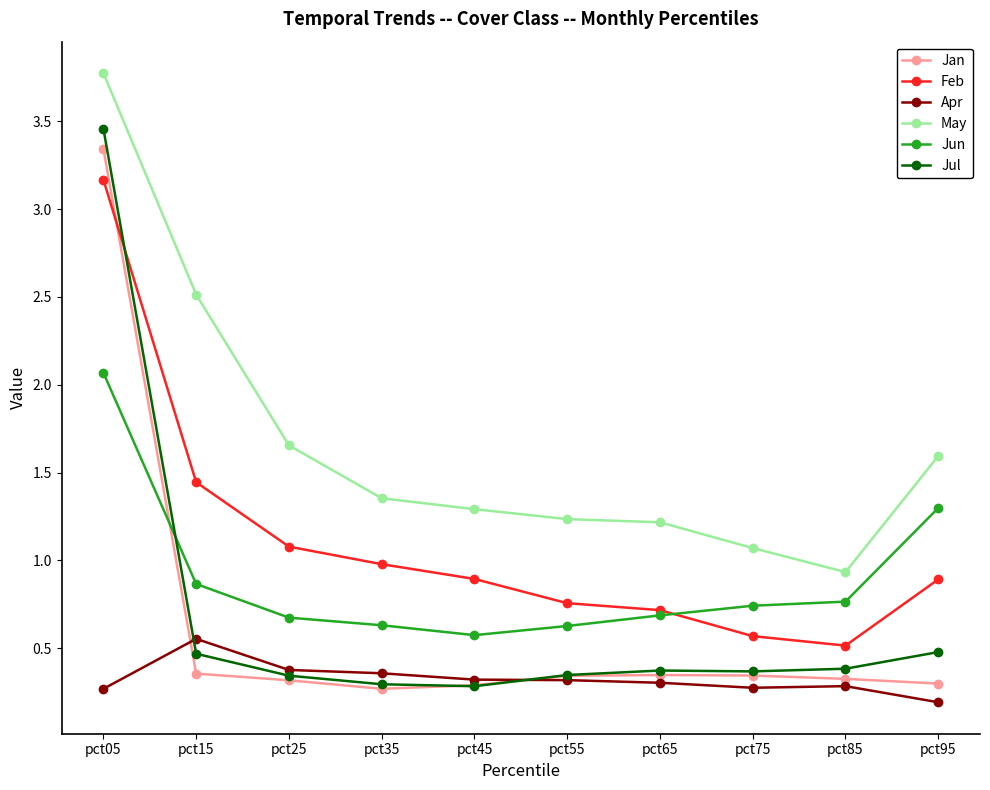

True or false: May and Jan intersect in this chart.

False